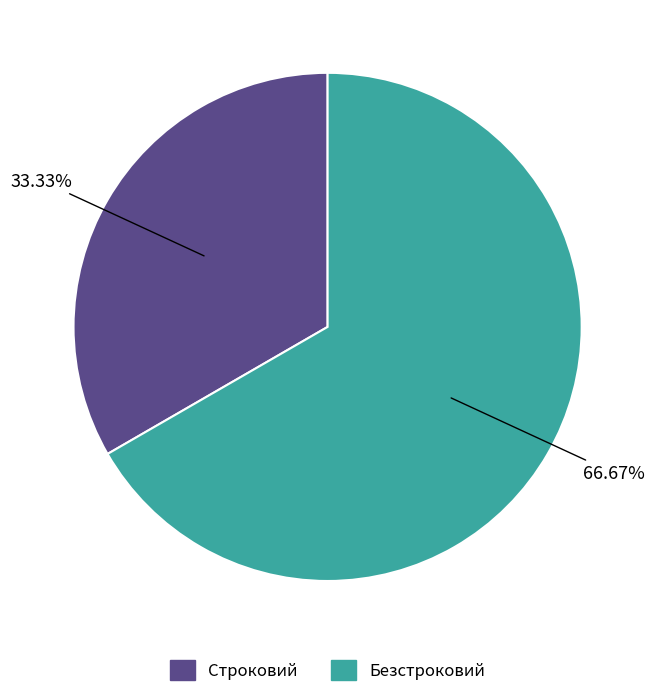

To the nearest percent, what portion does Безстроковий represent?

67%